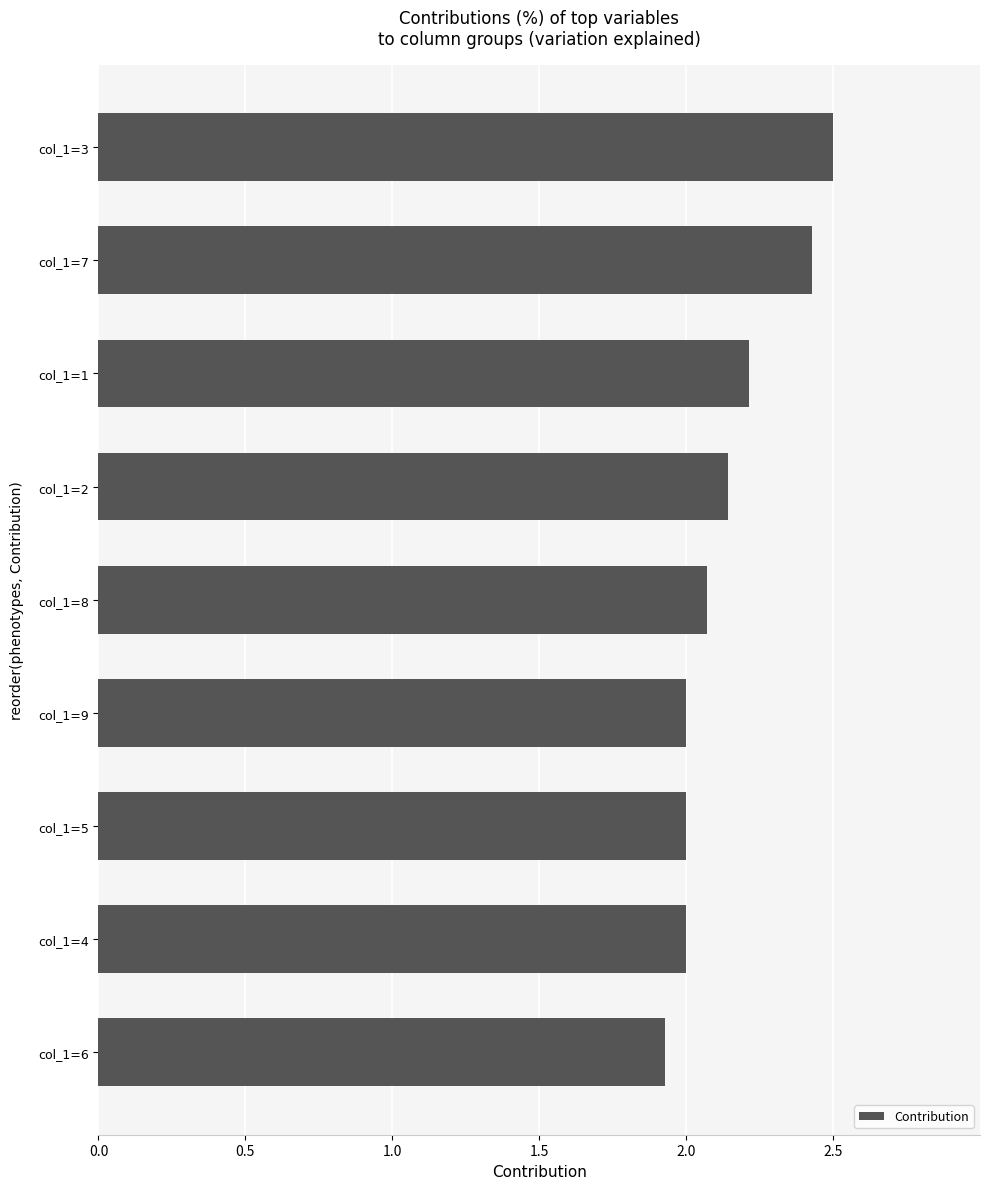

Are the bars grouped side by side (vs. stacked)?

No